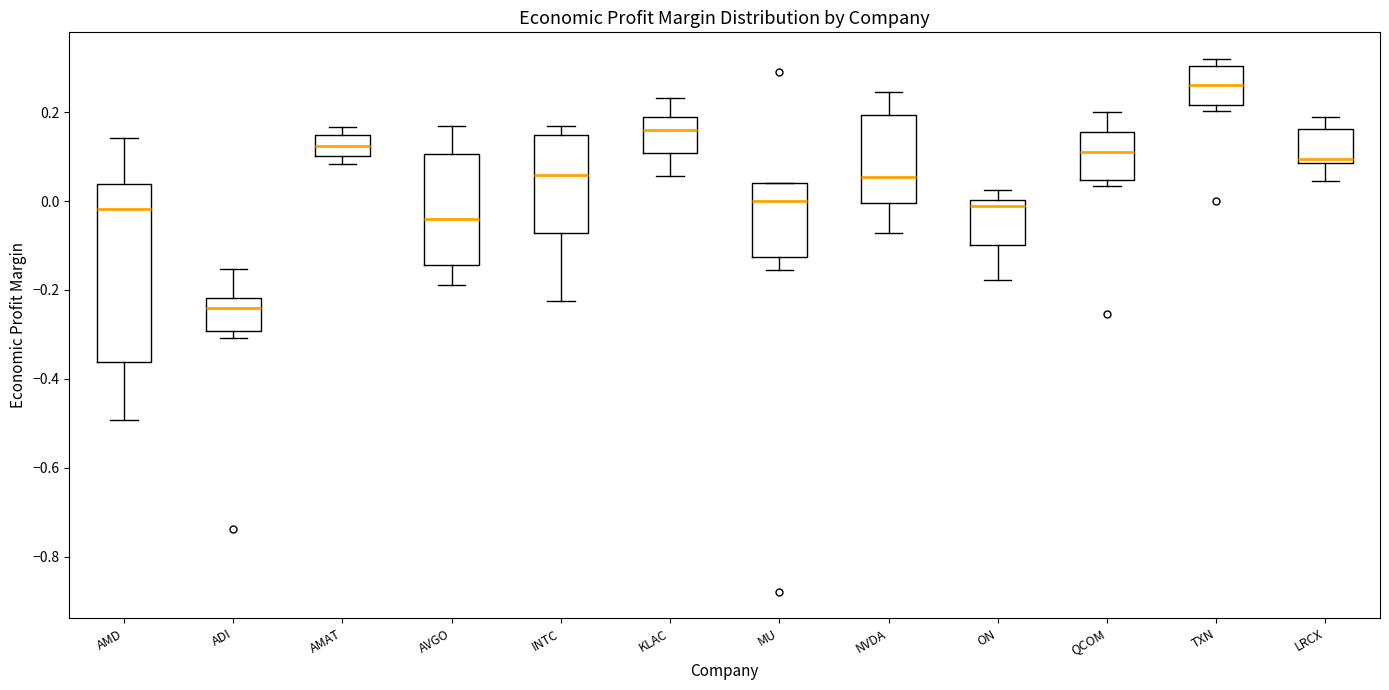

Reading left to right, transcribe this box plot: for each box, give where its median line is, the range the box spans, and where its two whiskers end, as read against the y-axis. The values are not printed on the chart, so give them approximately, as read against the axis.

AMD: median -0.02, box -0.36 to 0.04, whiskers -0.50 to 0.14
ADI: median -0.24, box -0.30 to -0.22, whiskers -0.30 (just below the box's lower edge) to -0.16
AMAT: median 0.12, box 0.10 to 0.14, whiskers 0.08 to 0.16
AVGO: median -0.04, box -0.14 to 0.10, whiskers -0.18 to 0.16
INTC: median 0.06, box -0.08 to 0.14, whiskers -0.22 to 0.16
KLAC: median 0.16, box 0.10 to 0.18, whiskers 0.06 to 0.24
MU: median 0.00, box -0.12 to 0.04, whiskers -0.16 to 0.04
NVDA: median 0.06, box 0.00 to 0.20, whiskers -0.08 to 0.24
ON: median -0.02, box -0.10 to 0.00, whiskers -0.18 to 0.02
QCOM: median 0.10, box 0.04 to 0.16, whiskers 0.04 (just below the box's lower edge) to 0.20
TXN: median 0.26, box 0.22 to 0.30, whiskers 0.20 to 0.32
LRCX: median 0.10, box 0.08 to 0.16, whiskers 0.04 to 0.18